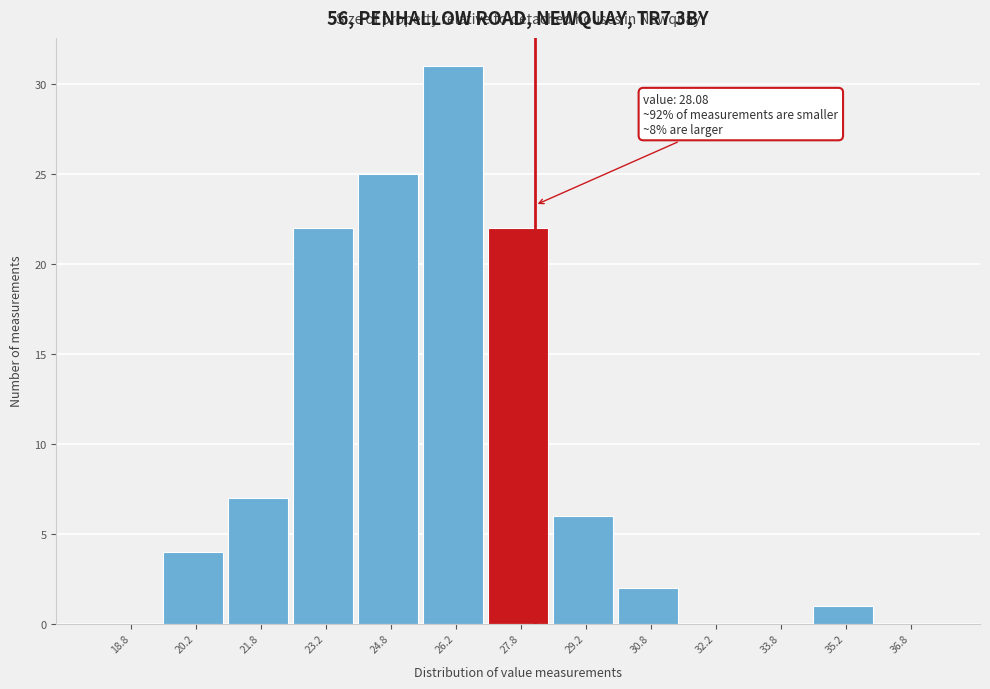

Which range on the x-axis has the tallest bar?

25.5 to 27.0